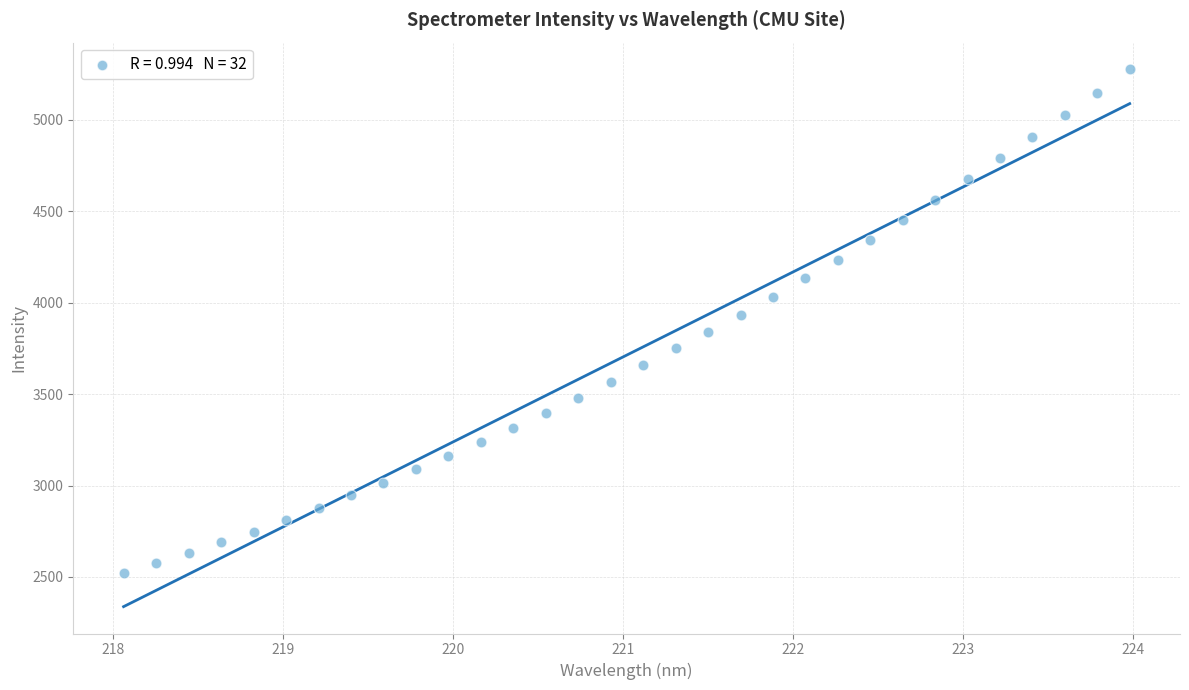

What is the range of Y values (max minus min)?

2755.4